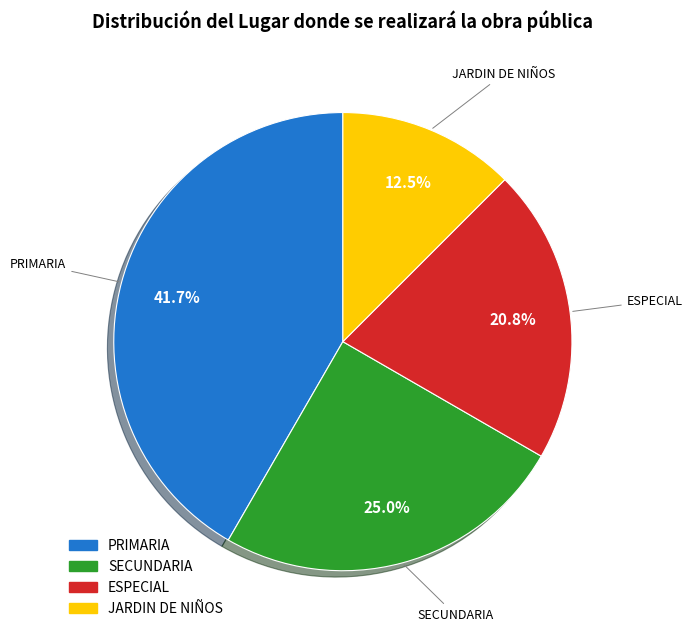

Count the number of slices in the pie.

4